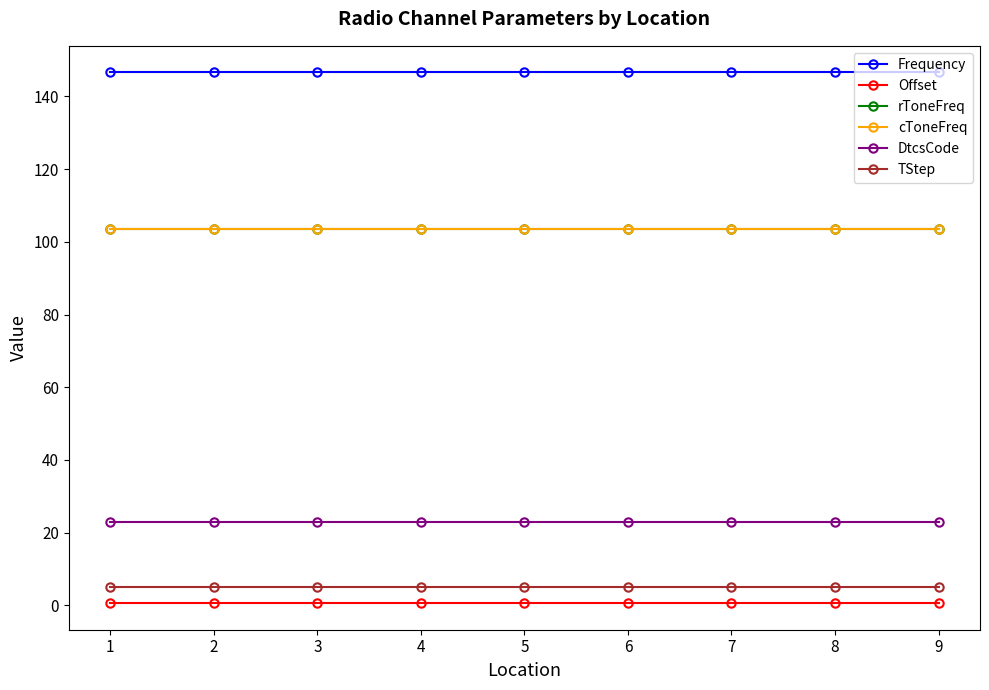

Rank the series at 3 from lowest to highest value.

Offset, TStep, DtcsCode, rToneFreq, cToneFreq, Frequency